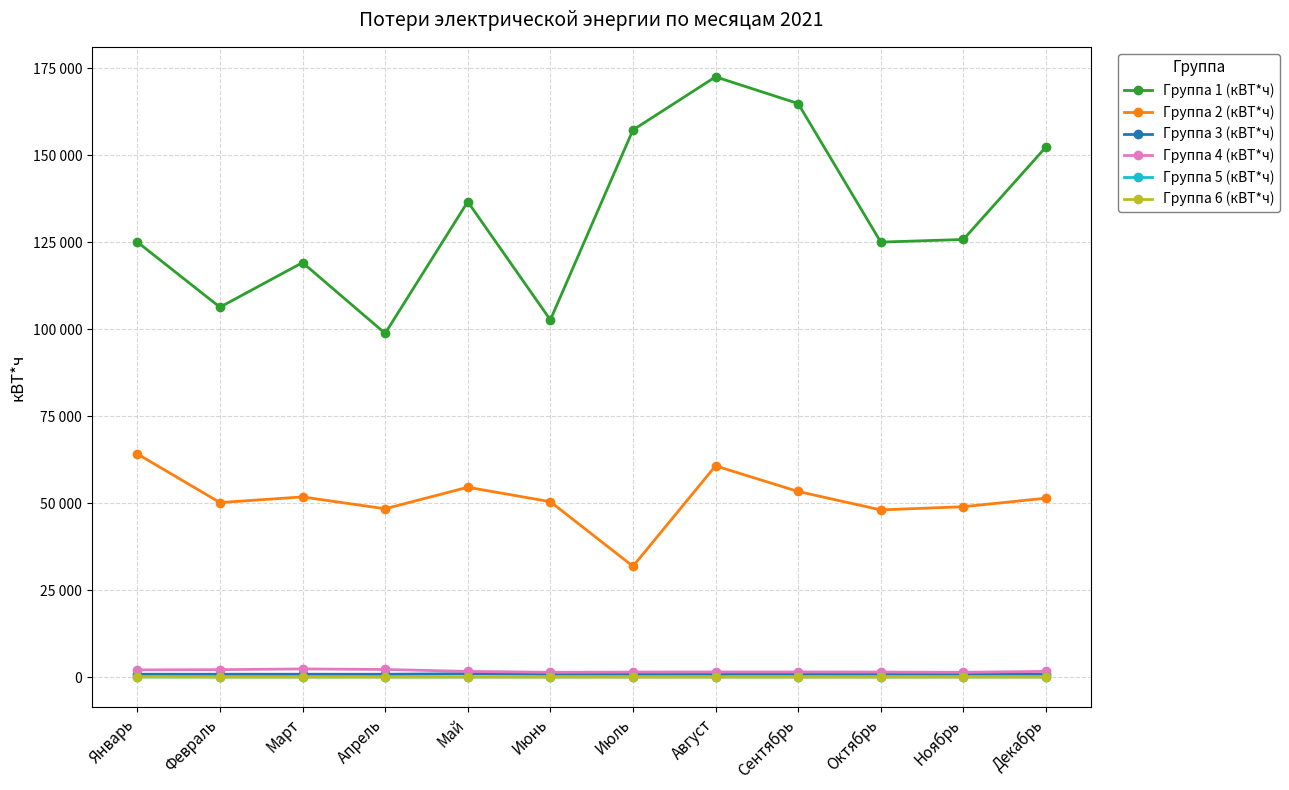

At which category does Группа 2 (кВТ*ч) reach its first local peak?

Март